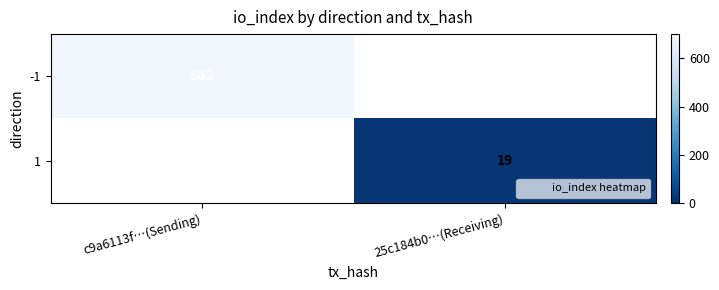

The value of 1 at 25c184b0…(Receiving) is 19. True or false?

True